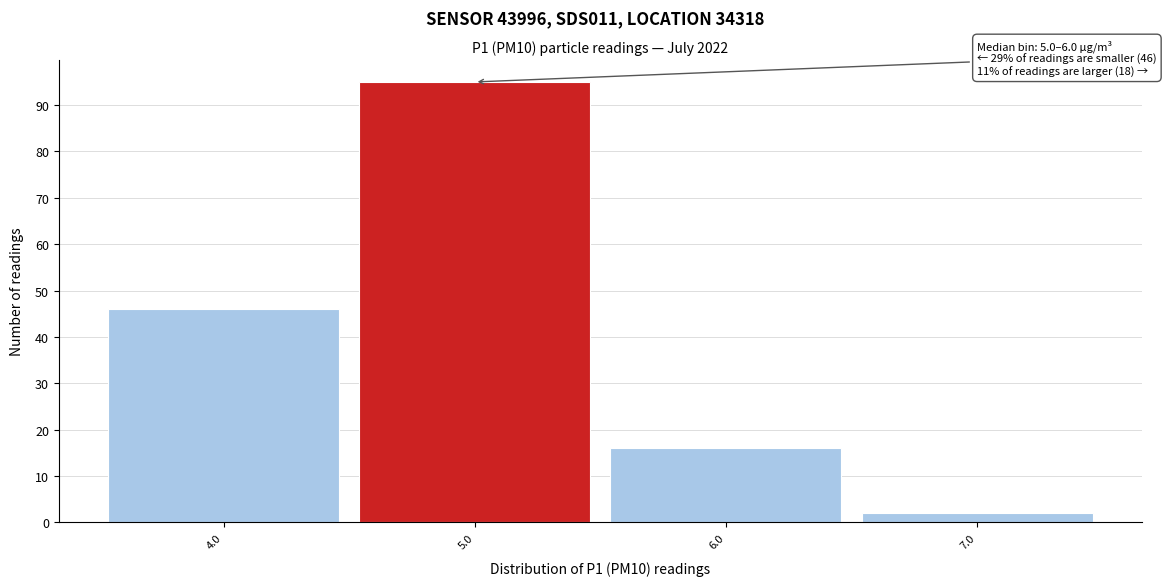

Reading right to left, extract all data points from this chart.

7.0=2	6.0=16	5.0=95	4.0=46